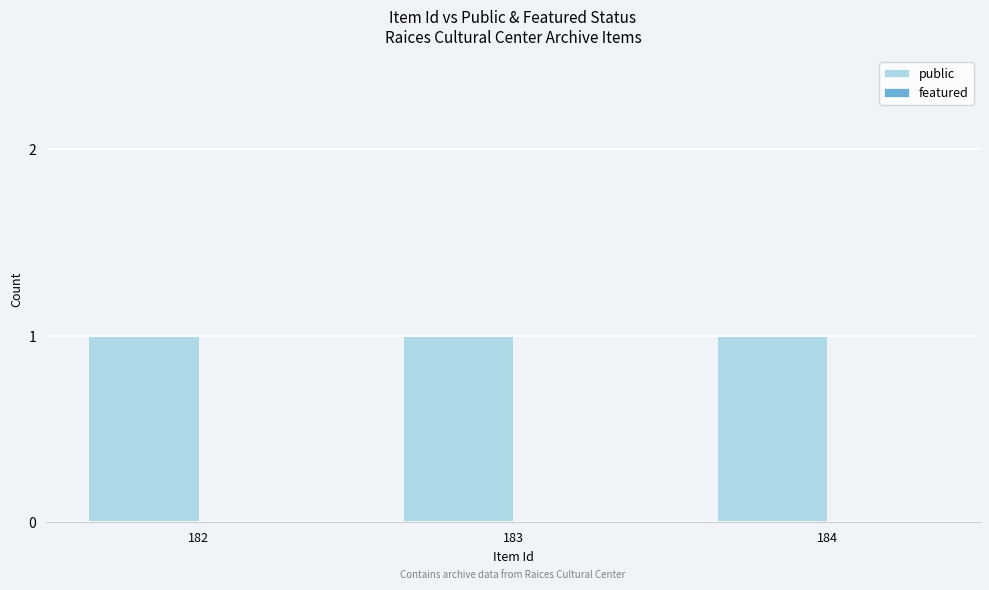

The value of public at 183 is 1. True or false?

True